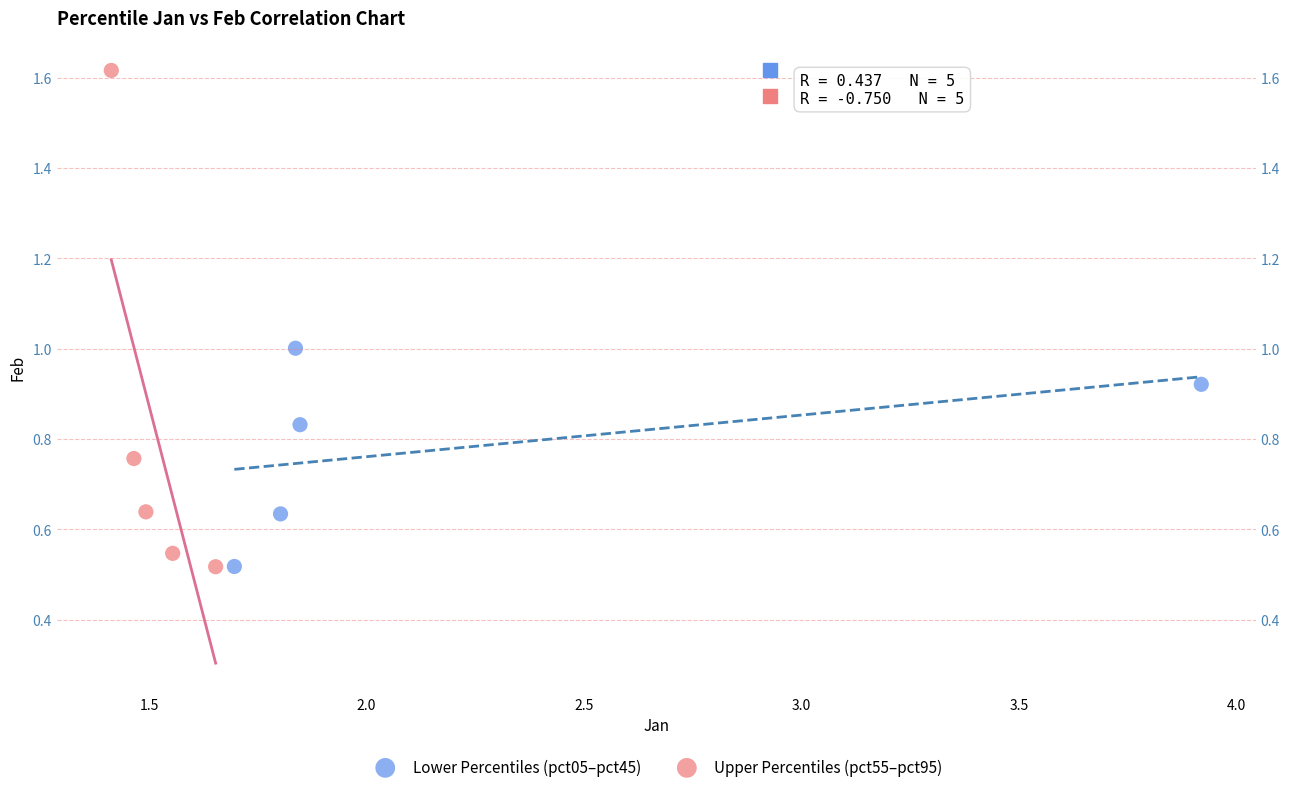

Which series contains the highest Y value?

Upper Percentiles (pct55–pct95)